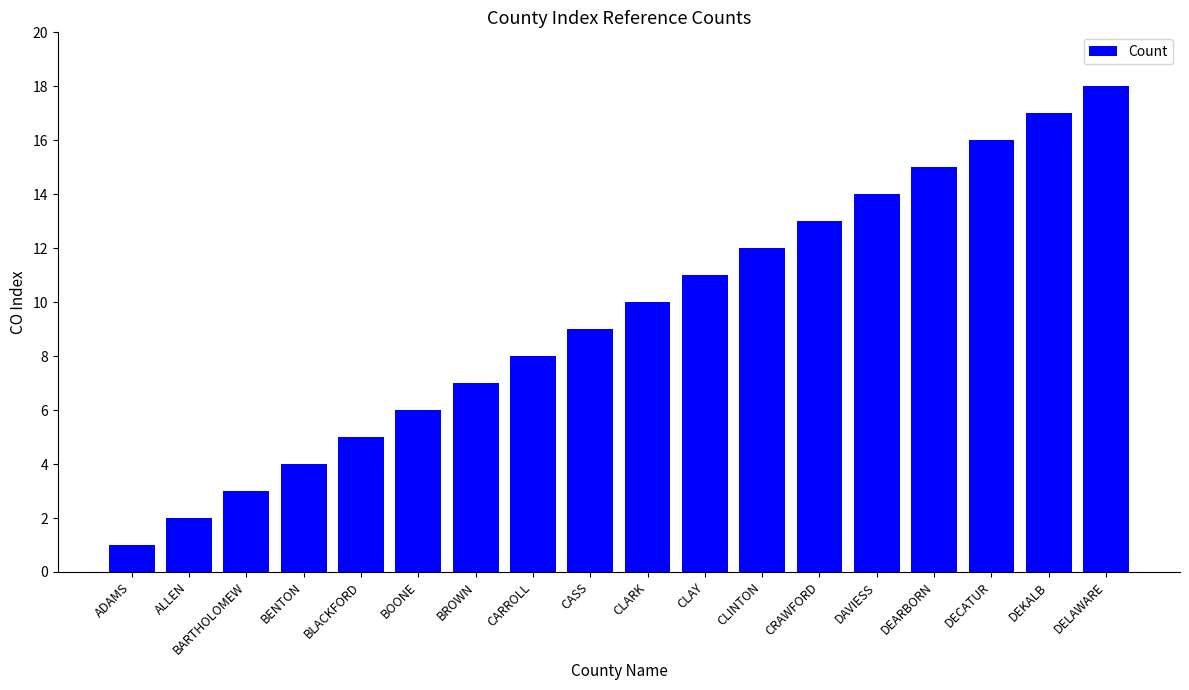

What is the minimum value shown in the chart?

1